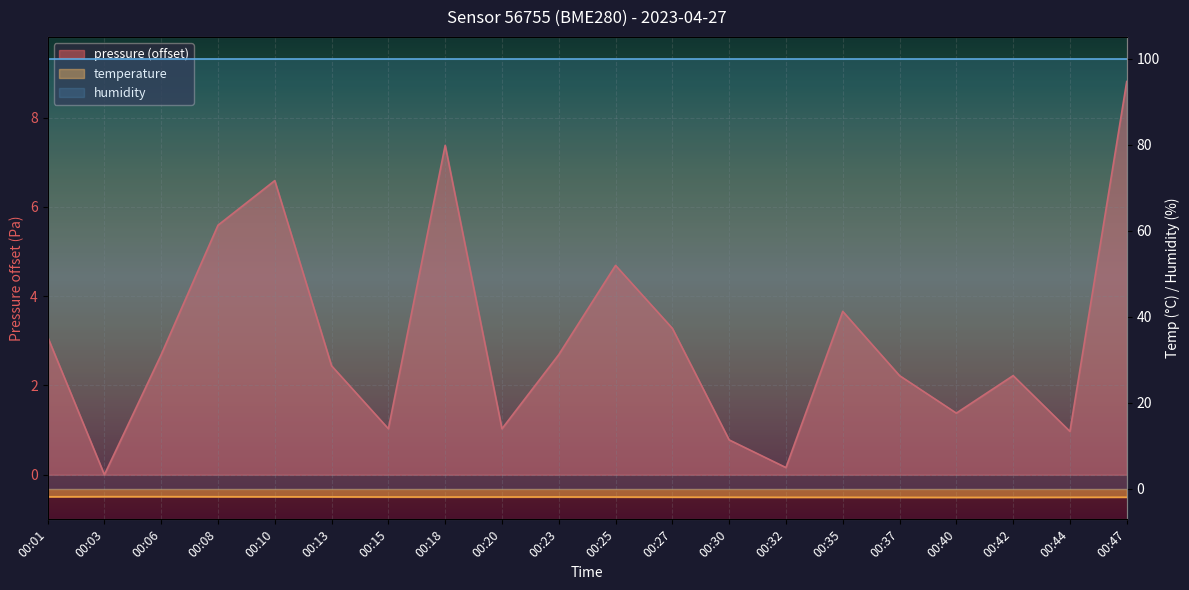

What is the difference between the highest and lowest values at 00:13?

4.3